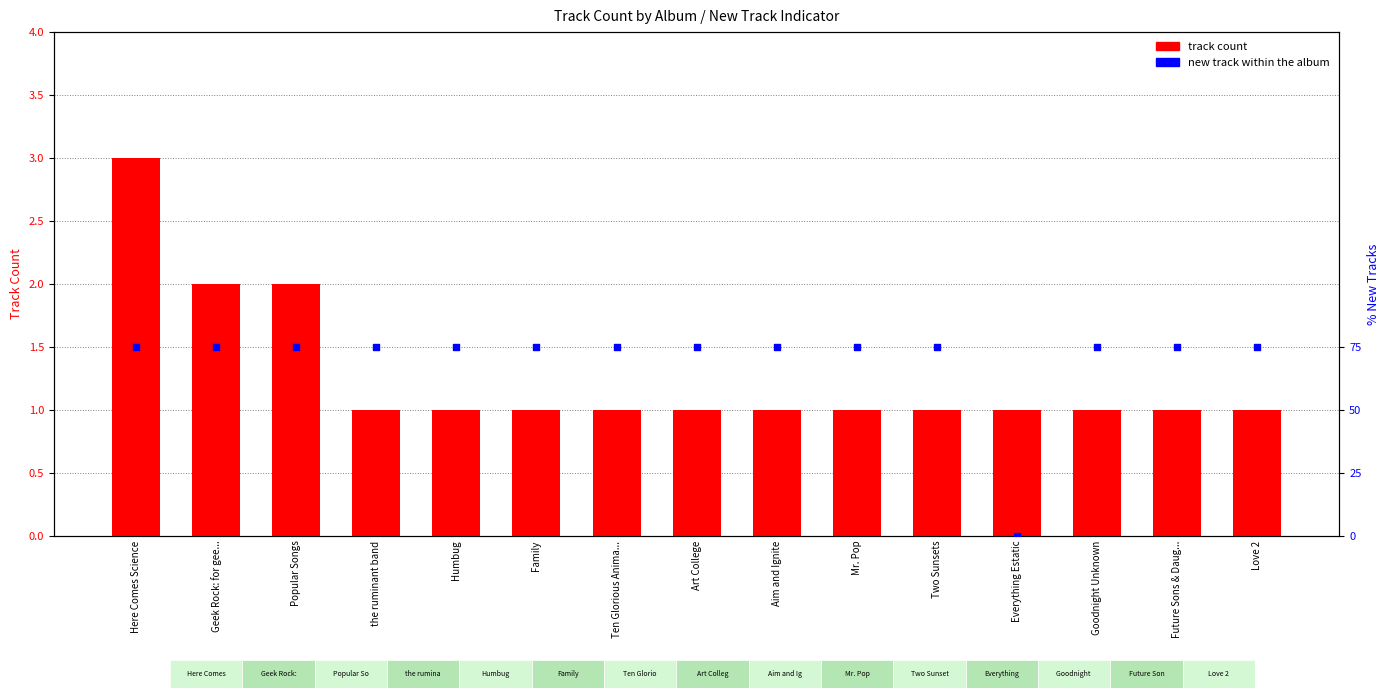

Which series contains the lowest Y value?

new track within the album